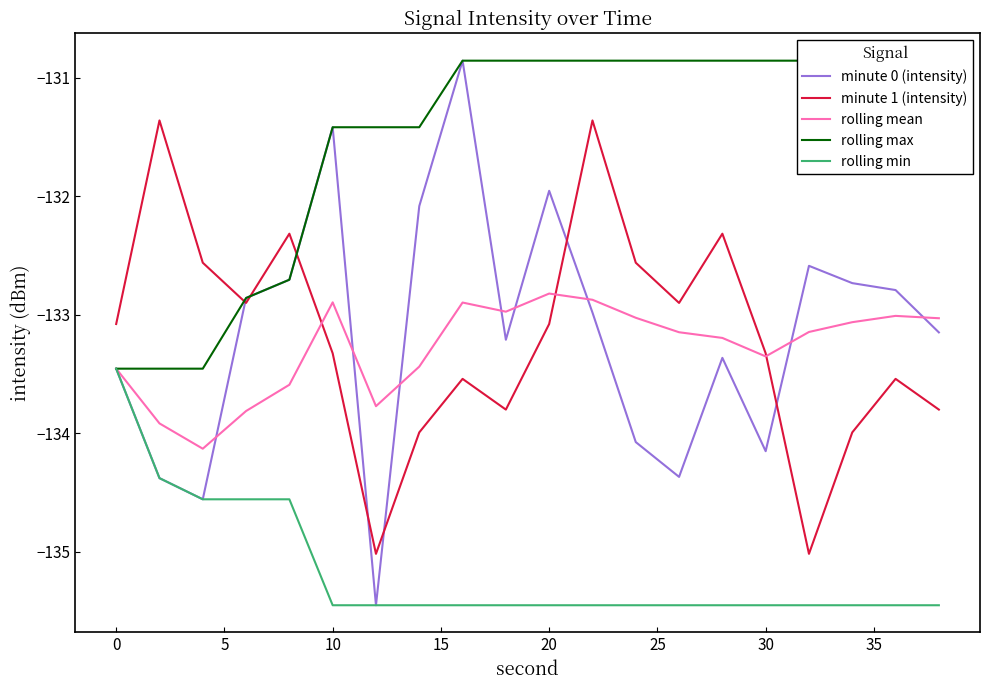

What is the lowest value of the minute 0 (intensity) series?

-135.5